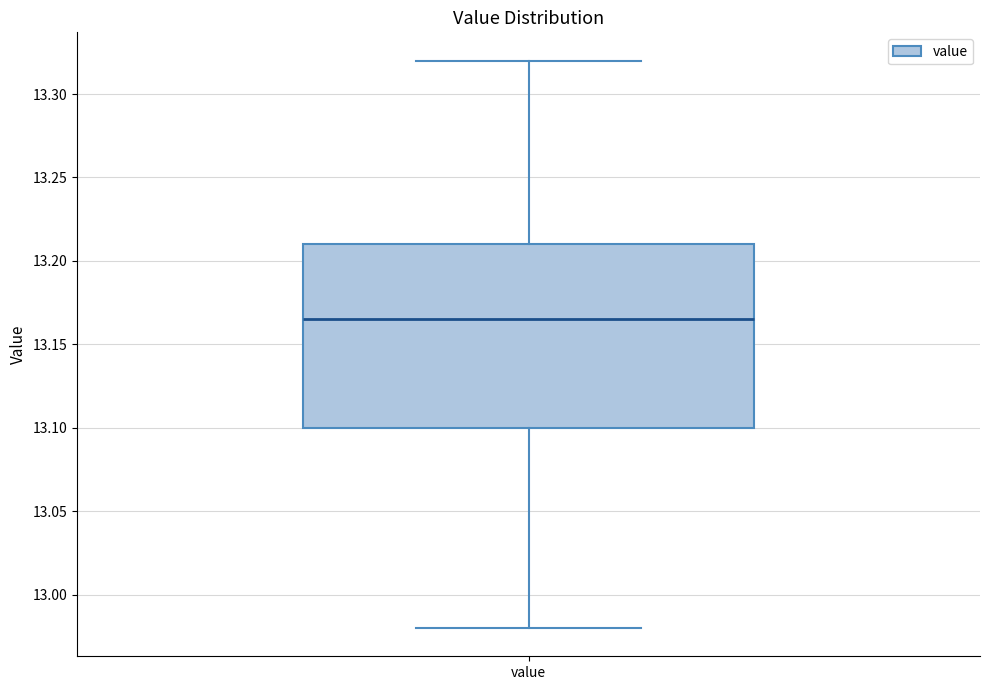

Transcribe this box plot: give where the median line is, the range the box spans, and where the two whiskers end, as read against the y-axis. The values are not printed on the chart, so give them approximately, as read against the axis.

median 13.165, box 13.100 to 13.210, whiskers 12.980 to 13.320